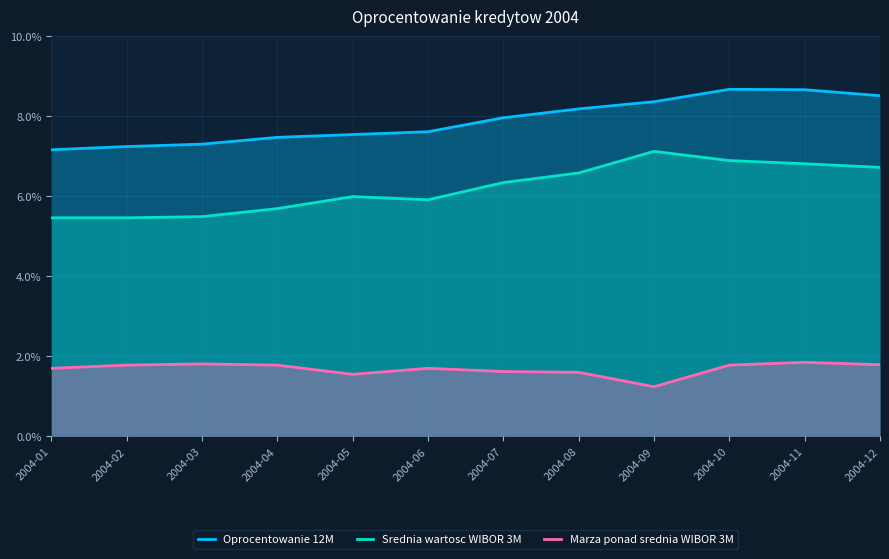

At how many categories does at least one series exceed 0?

12